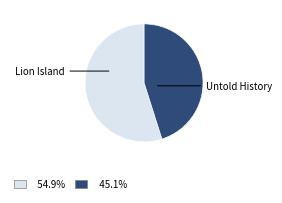

Does any single category account for the majority?

Yes